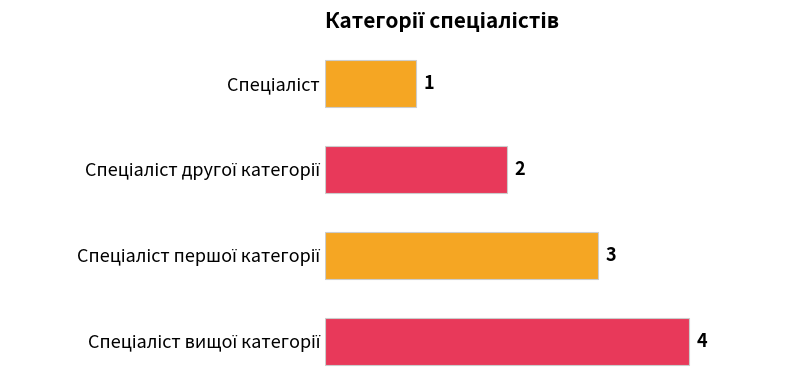

Count the number of data series in this chart.

1